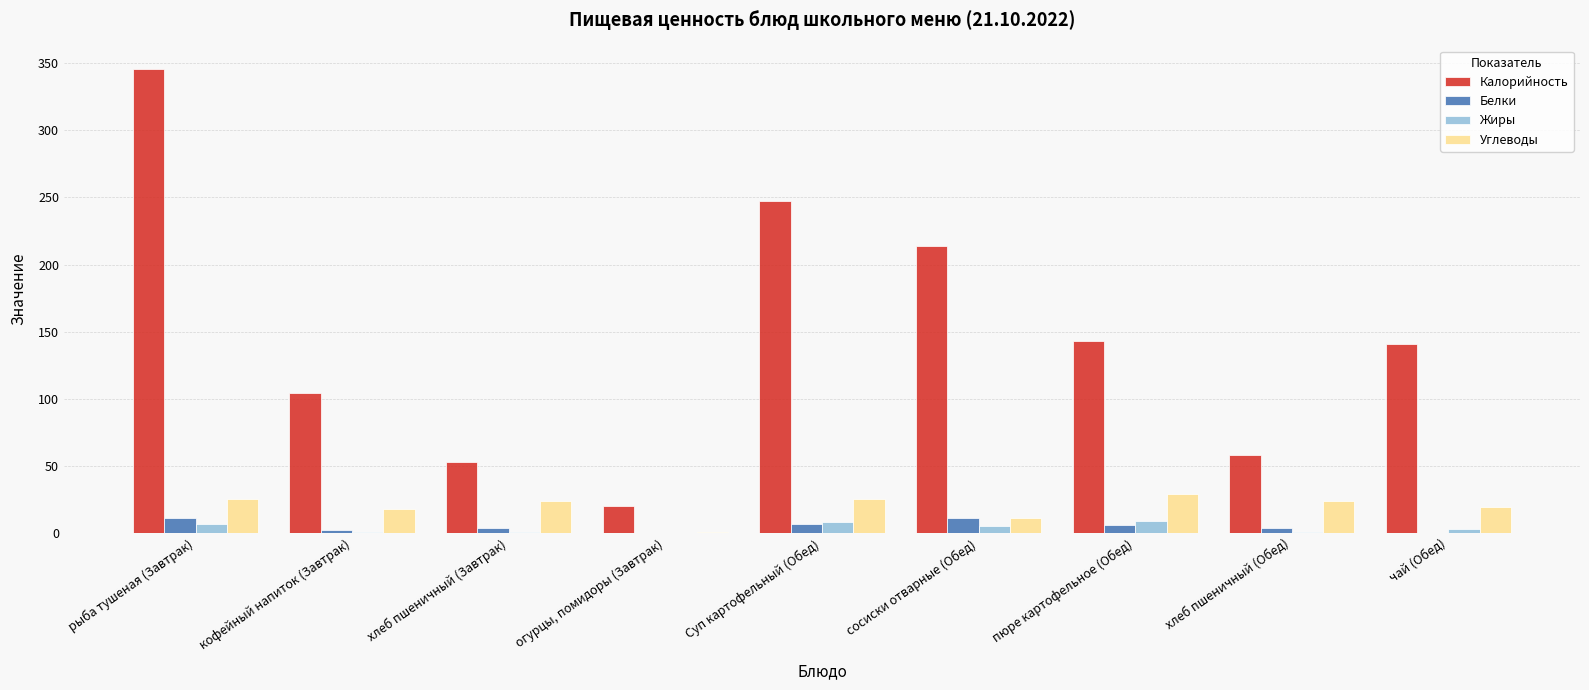

At which label is Калорийность closest to 183?

сосиски отварные (Обед)